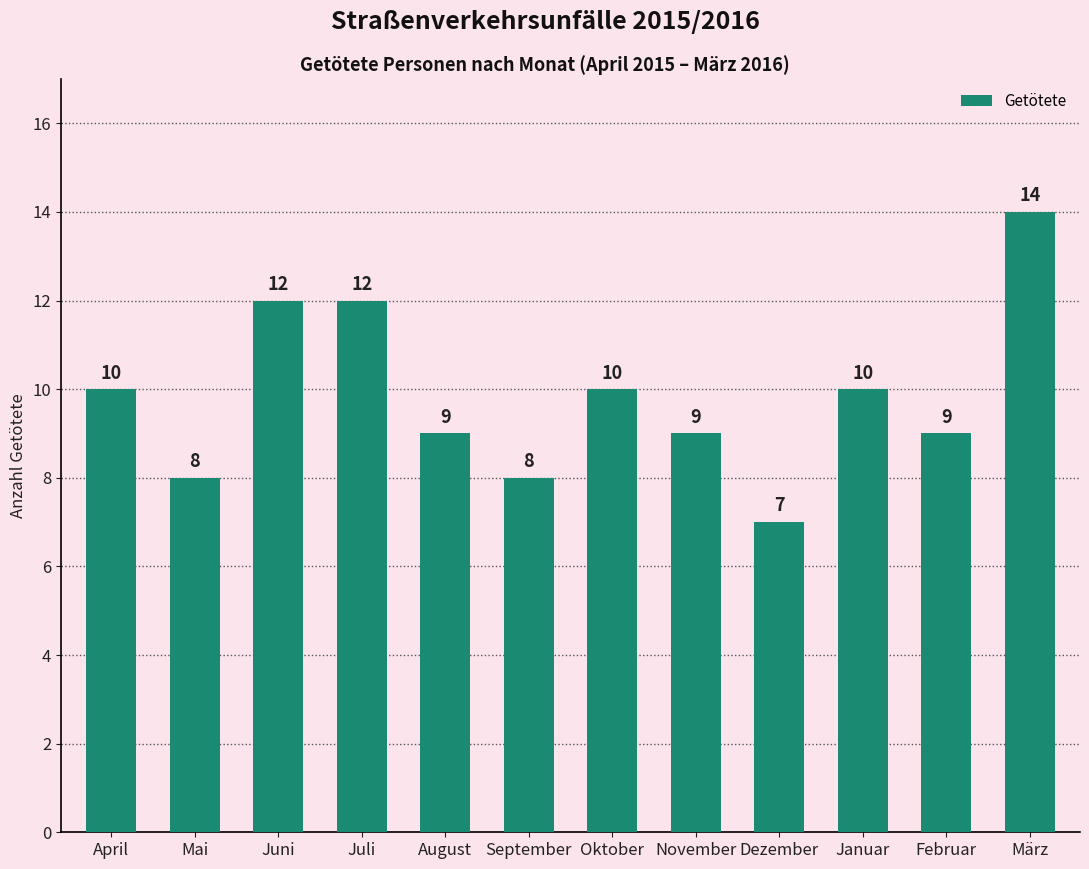

What is the minimum value shown in the chart?

7